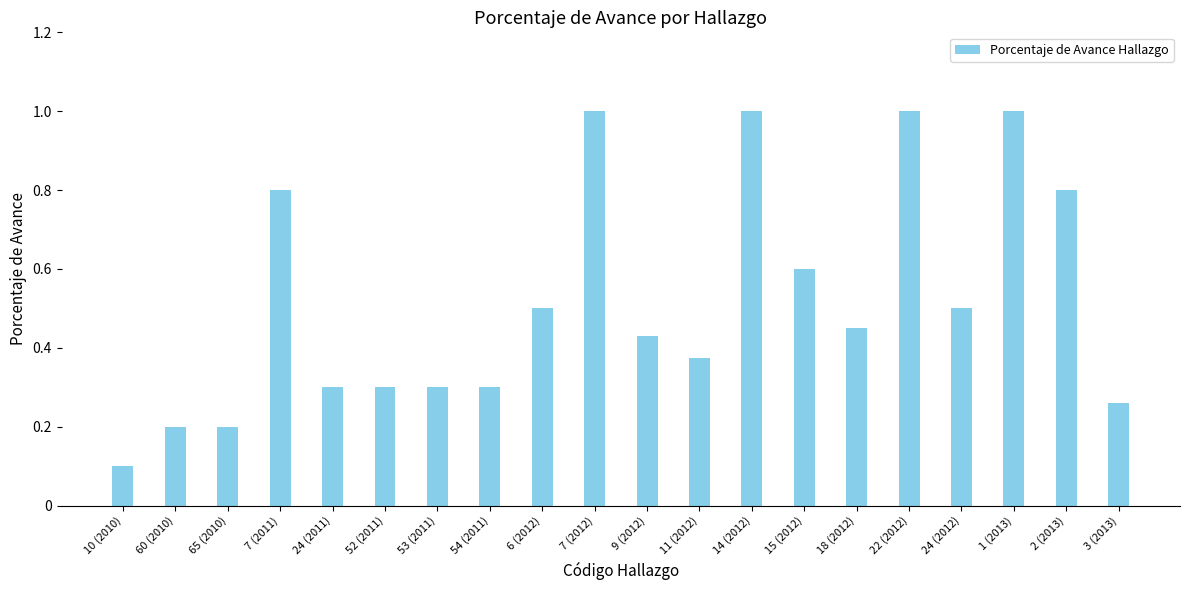

What is the difference between the values at 14 (2012) and 11 (2012)?

0.6